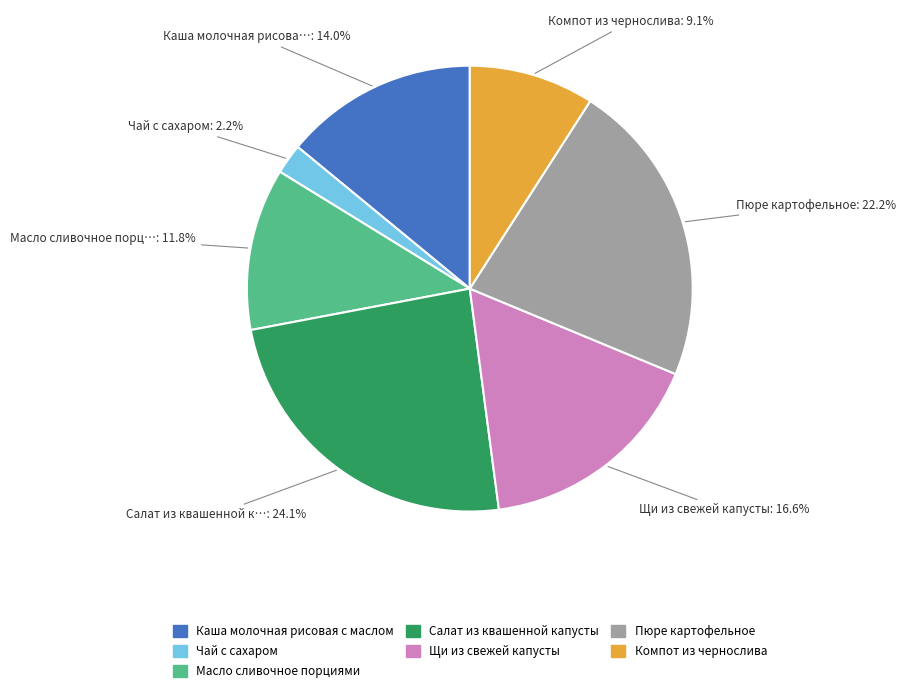

The Салат из квашенной капусты slice represents 24% of the pie. True or false?

True